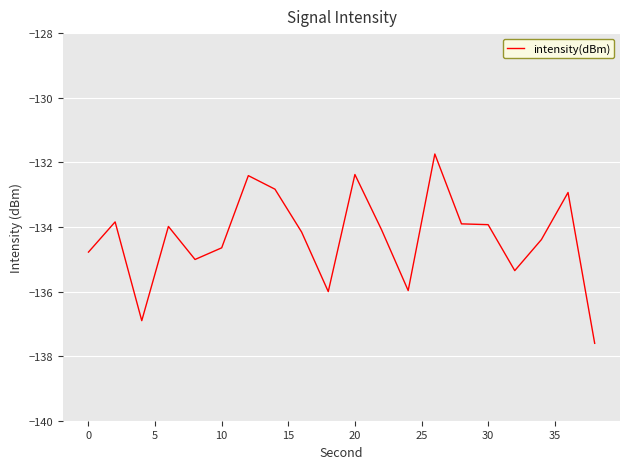

Reading left to right, list all the values displayed in this chart.

-134.8	-133.8	-136.9	-134.0	-135.0	-134.6	-132.4	-132.8	-134.2	-136.0	-132.4	-134.1	-136.0	-131.7	-133.9	-133.9	-135.4	-134.4	-132.9	-137.6